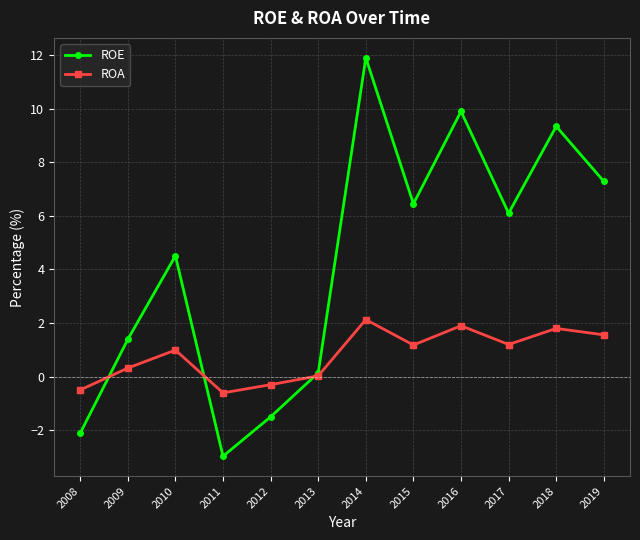

True or false: ROE has more than 2 points higher than both neighbors.

True